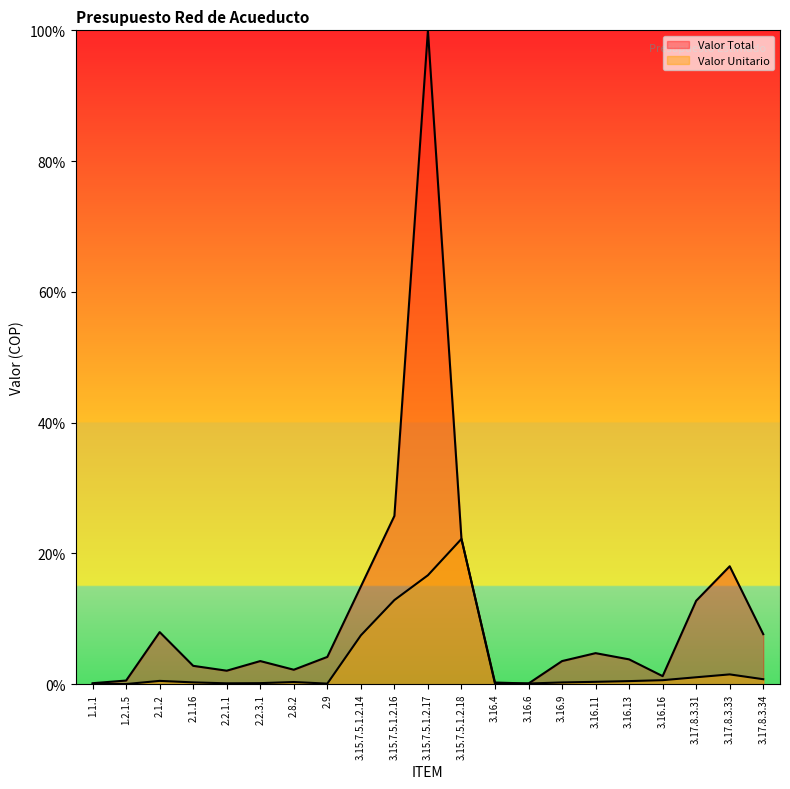

What position from the right is 3.16.6?

8